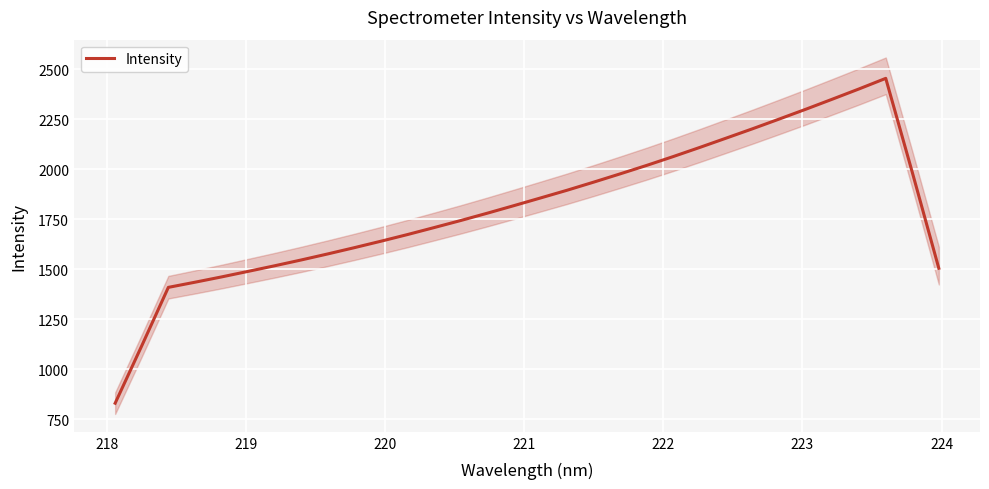

Is it true that the value at 20 is 3442.6?

False